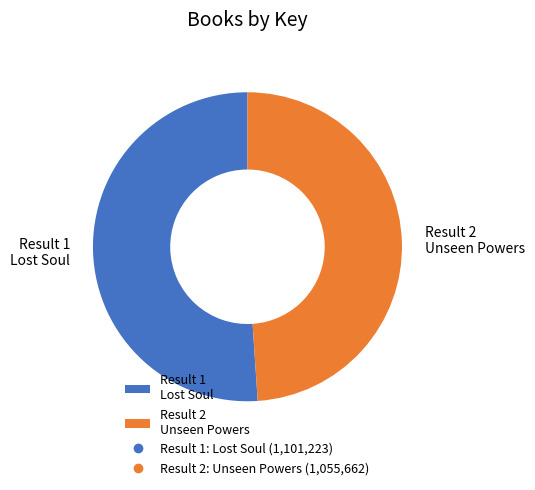

Is the sum of Result 2 Unseen Powers and Result 1 Lost Soul greater than half?

Yes